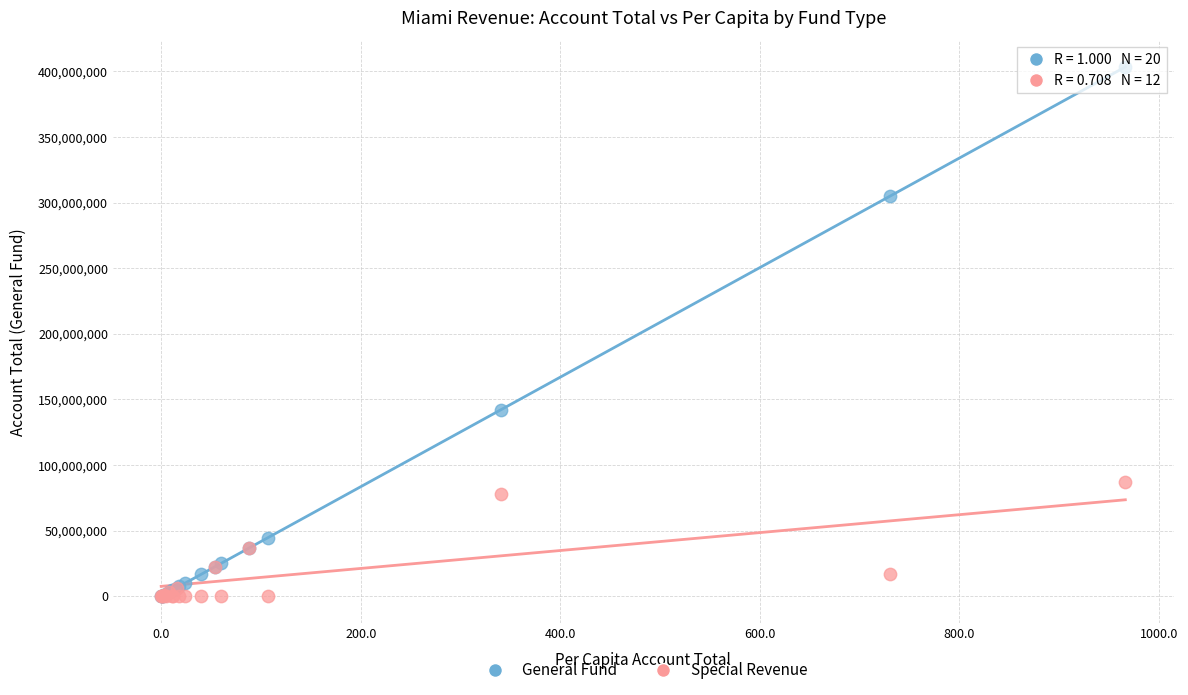

Across all series, what Y value is closest to 201677581?

142264861